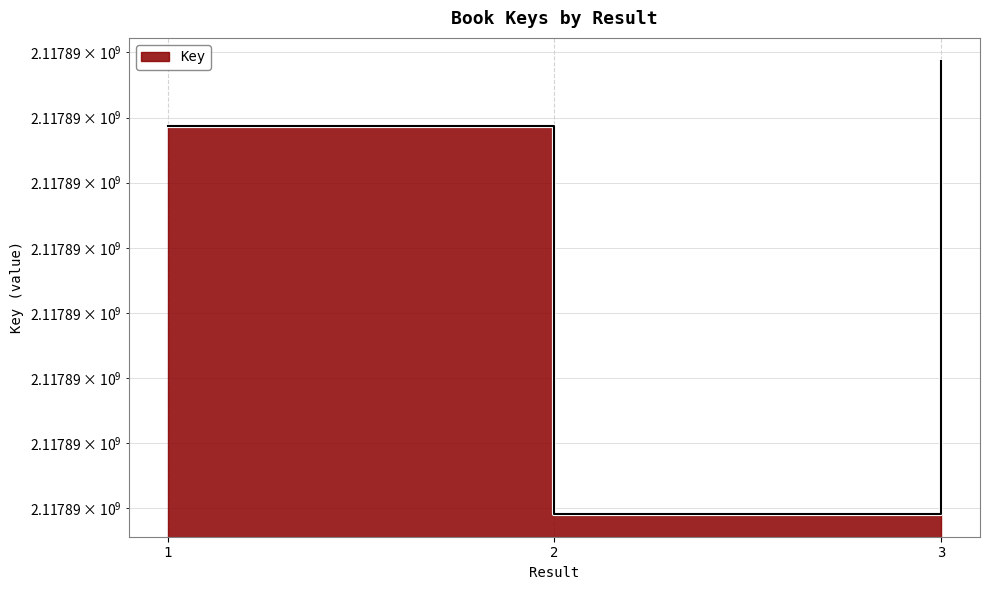

Is it true that the value at 2 is 2837808604?

False